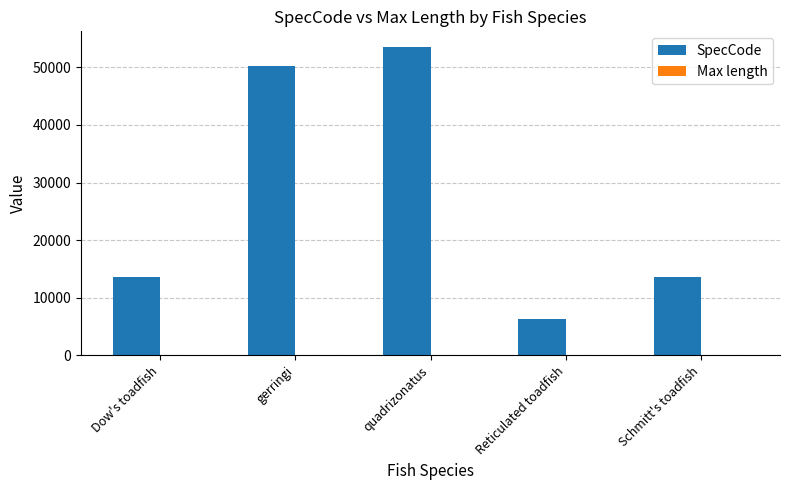

What is the sum of all SpecCode values?

137343.0